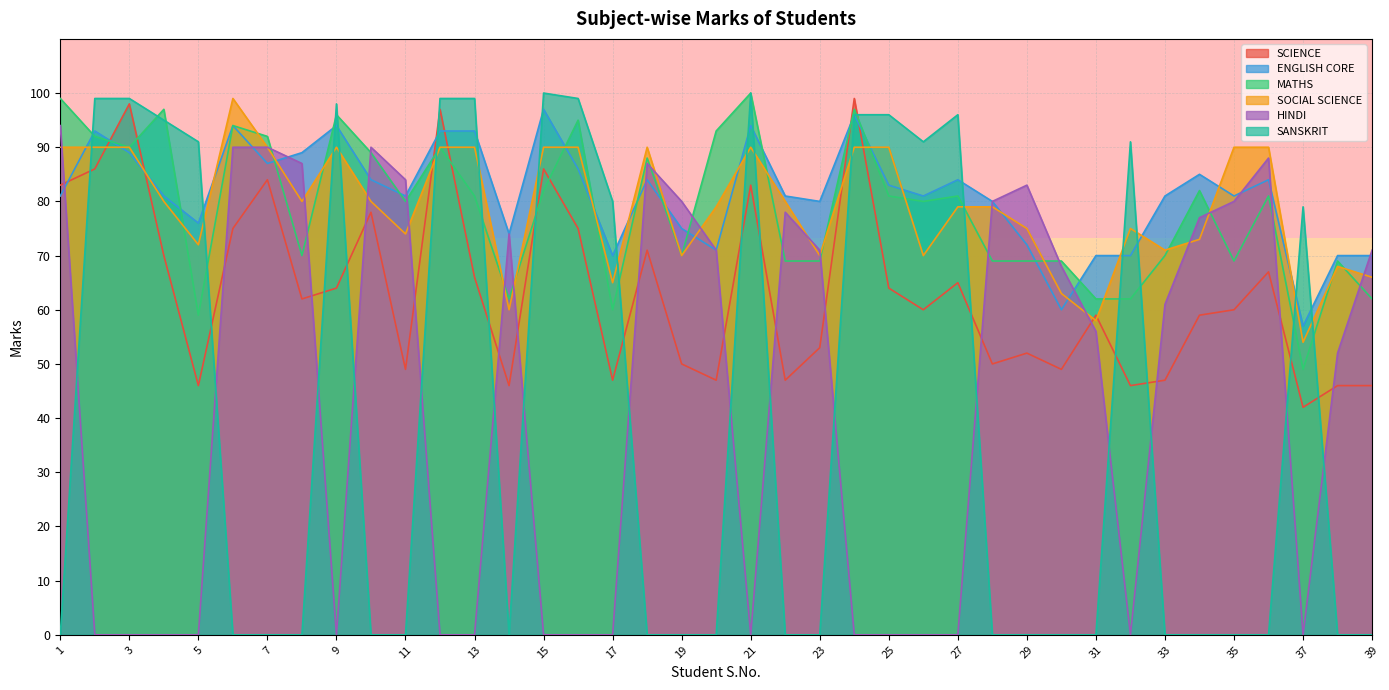

The value of MATHS at 29 is 69. True or false?

True